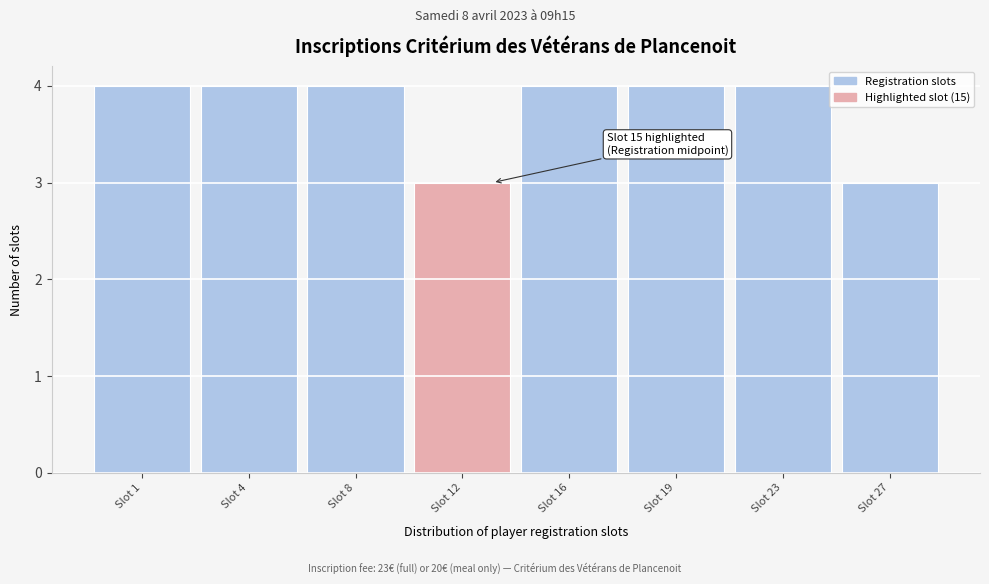

Reading left to right, what are all the values shown in this chart?

Slot 1=4	Slot 4=4	Slot 8=4	Slot 12=3	Slot 16=4	Slot 19=4	Slot 23=4	Slot 27=3